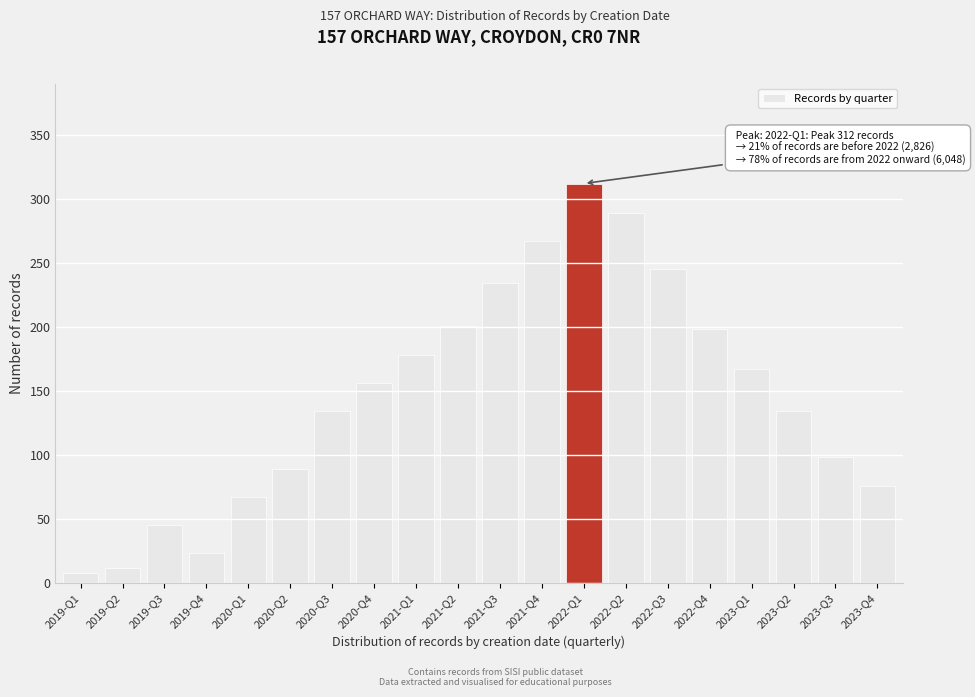

Reading left to right, transcribe all the data shown in this chart.

8	12	45	23	67	89	134	156	178	201	234	267	312	289	245	198	167	134	98	76